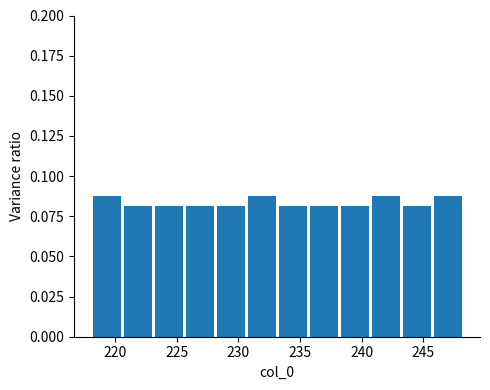

How tall is the bar that spans 235.5 to 238.0 on the x-axis? Neither the bar edges nor the heights are printed on the chart, so give them approximately, as read against the axes.

0.08